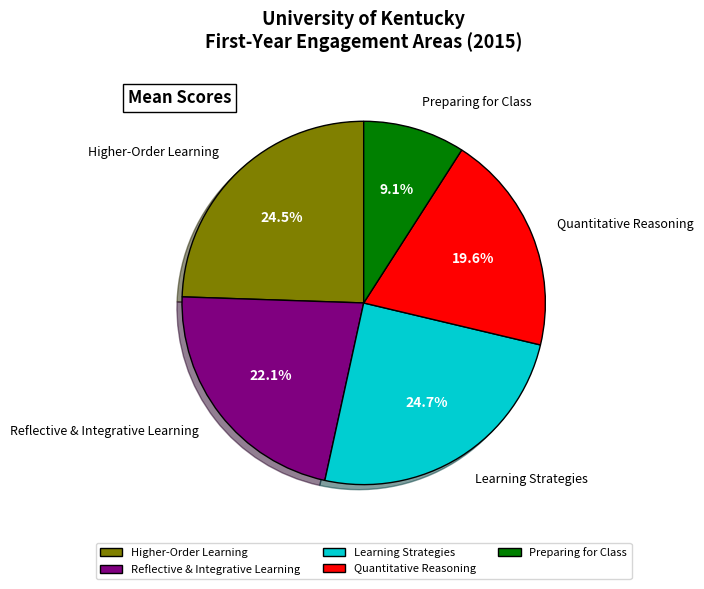

True or false: Quantitative Reasoning accounts for 20% of the total.

True